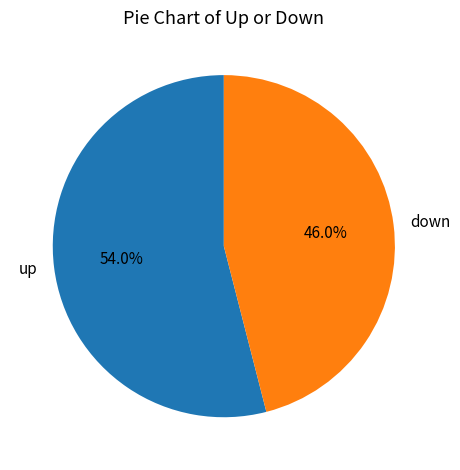

What is the largest slice in the pie chart?

up